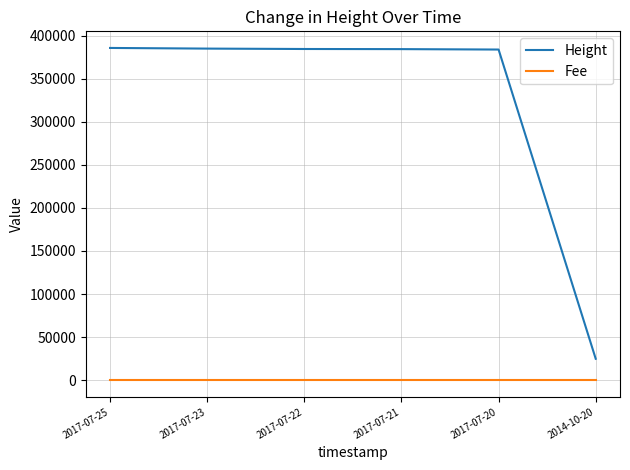

The value of Height at 2017-07-21 is 589872. True or false?

False